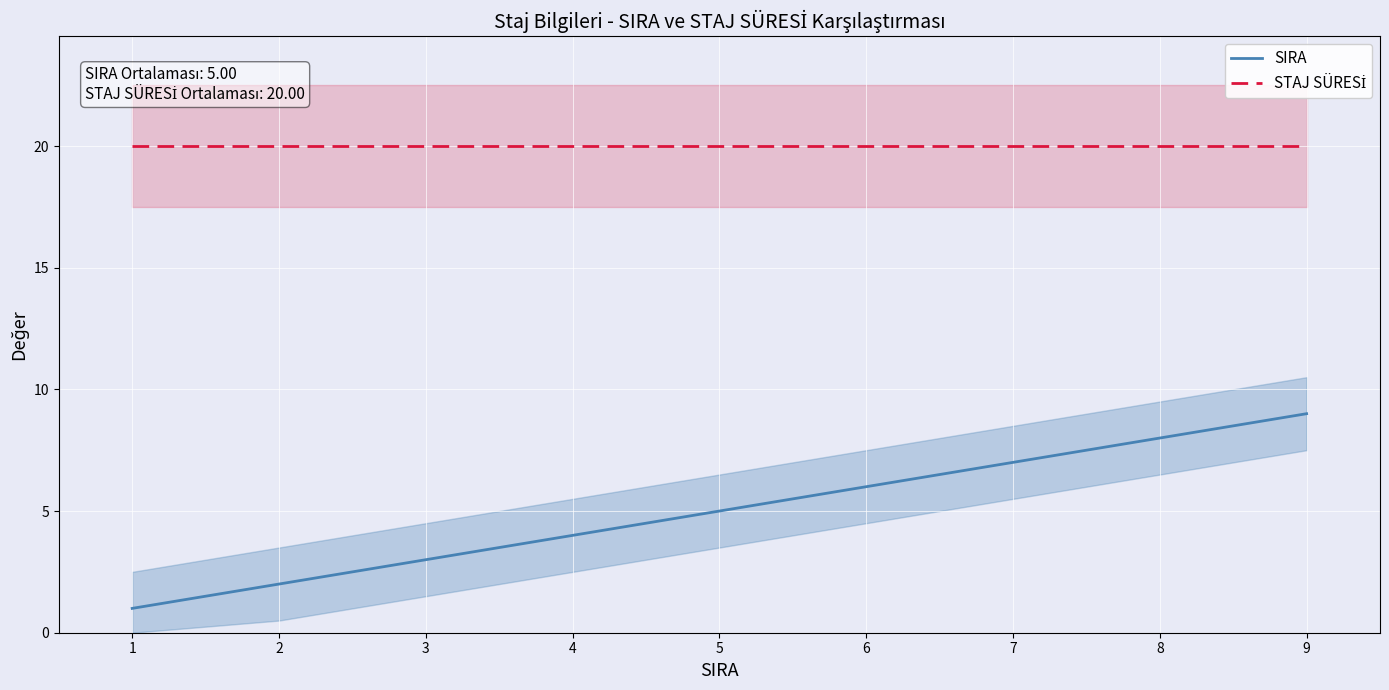

True or false: SIRA and STAJ SÜRESİ cross at least once.

False